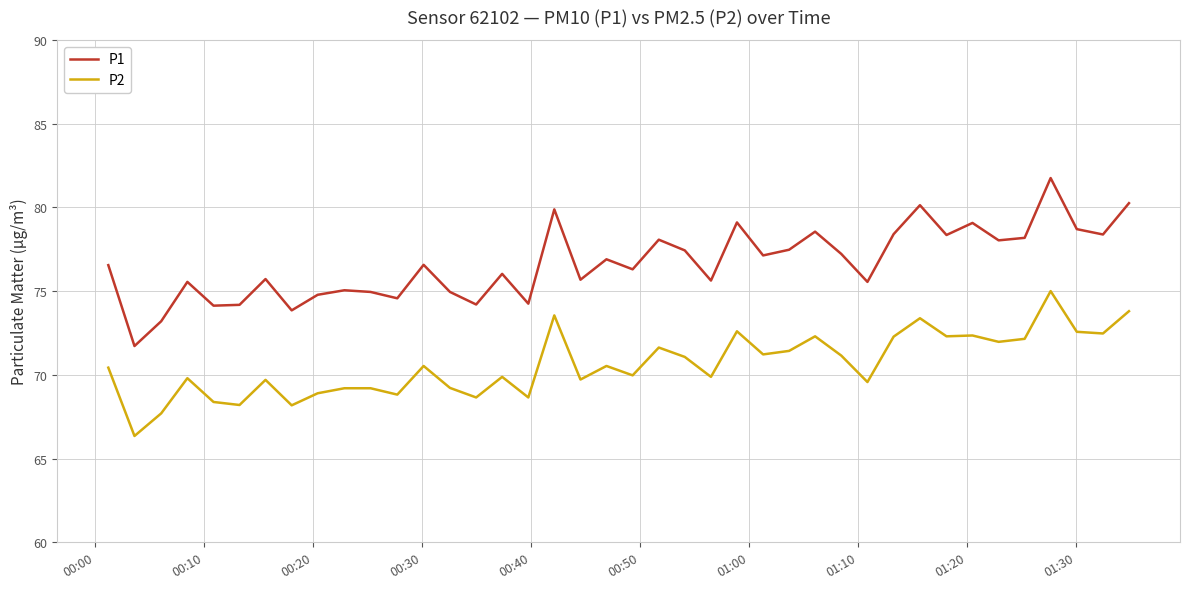

What is the minimum value for P1?

71.7